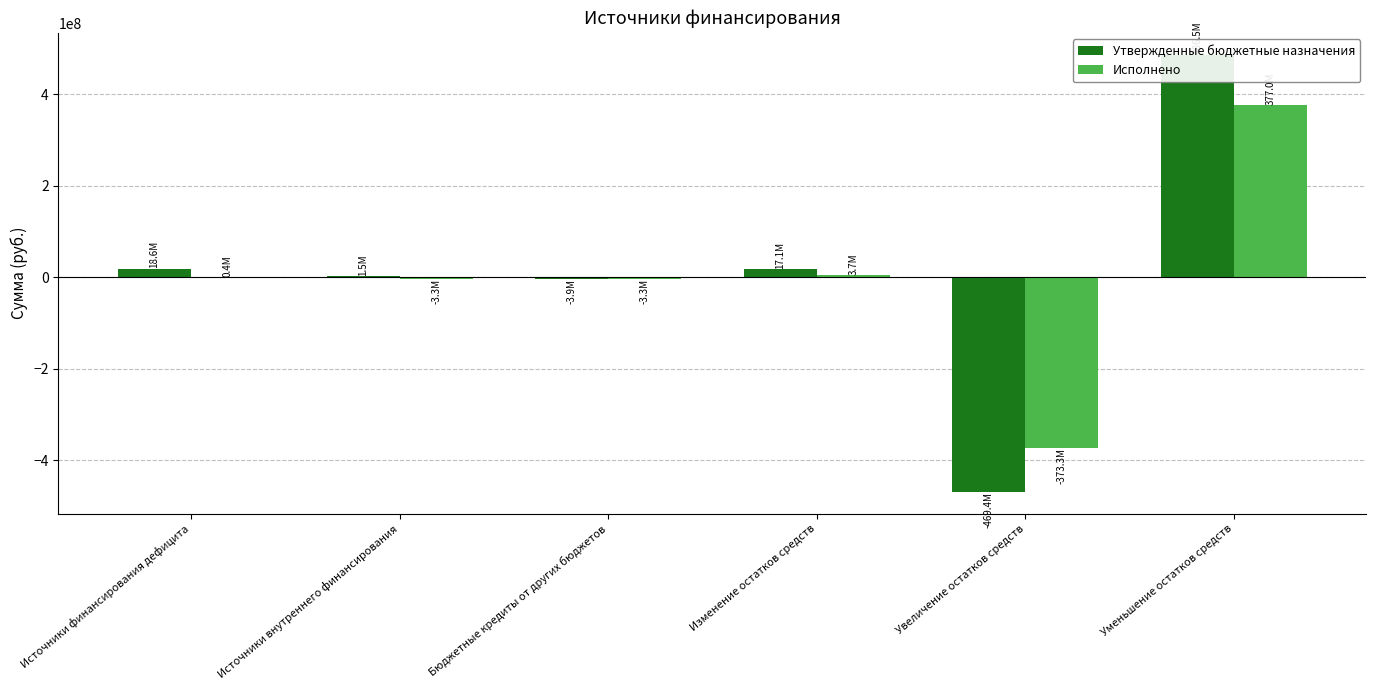

Between Источники финансирования дефицита and Увеличение остатков средств, which is larger?

Источники финансирования дефицита